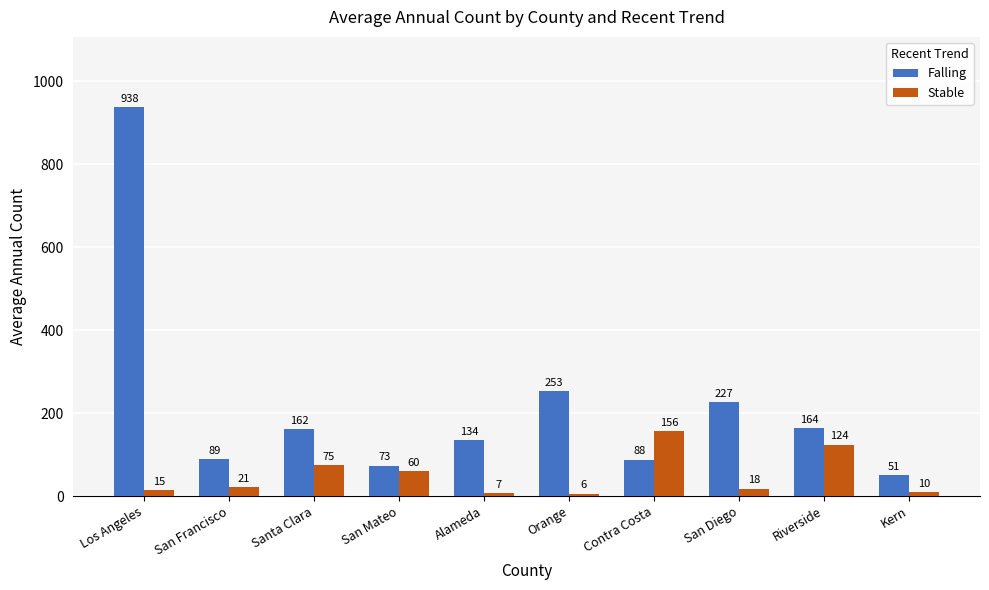

List the series in order of their peak value, lowest first.

Stable, Falling